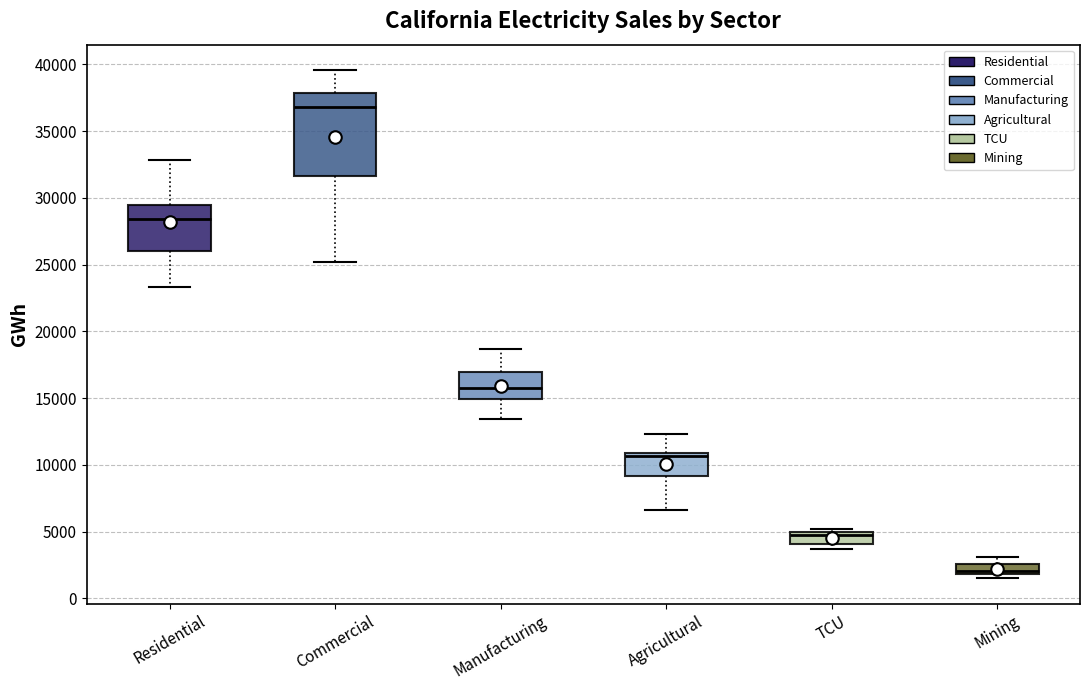

Comparing the boxes themselves (not the whiskers), which one is the tallest?

Commercial